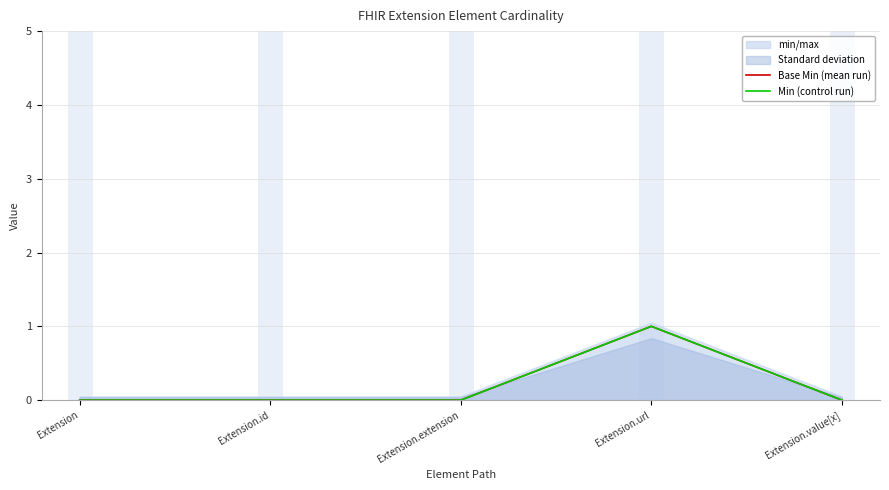

What is the total value across all series at Extension.url?

2